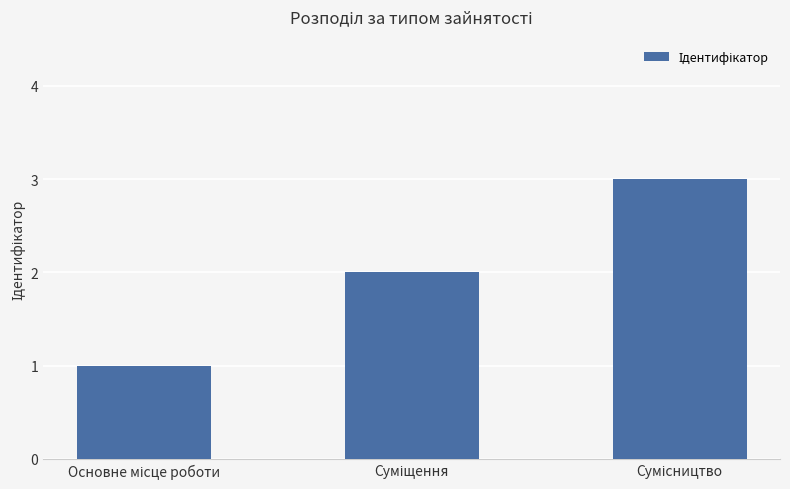

What is the sum of all values?

6